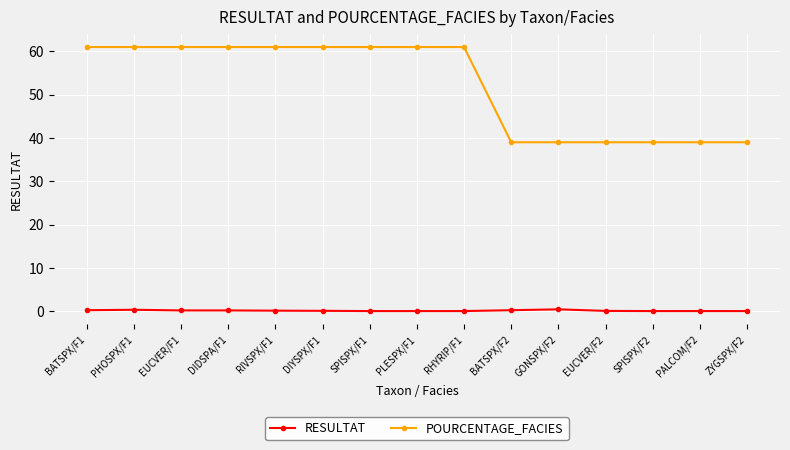

What is the difference between the second highest and minimum values in the RESULTAT series?

0.3